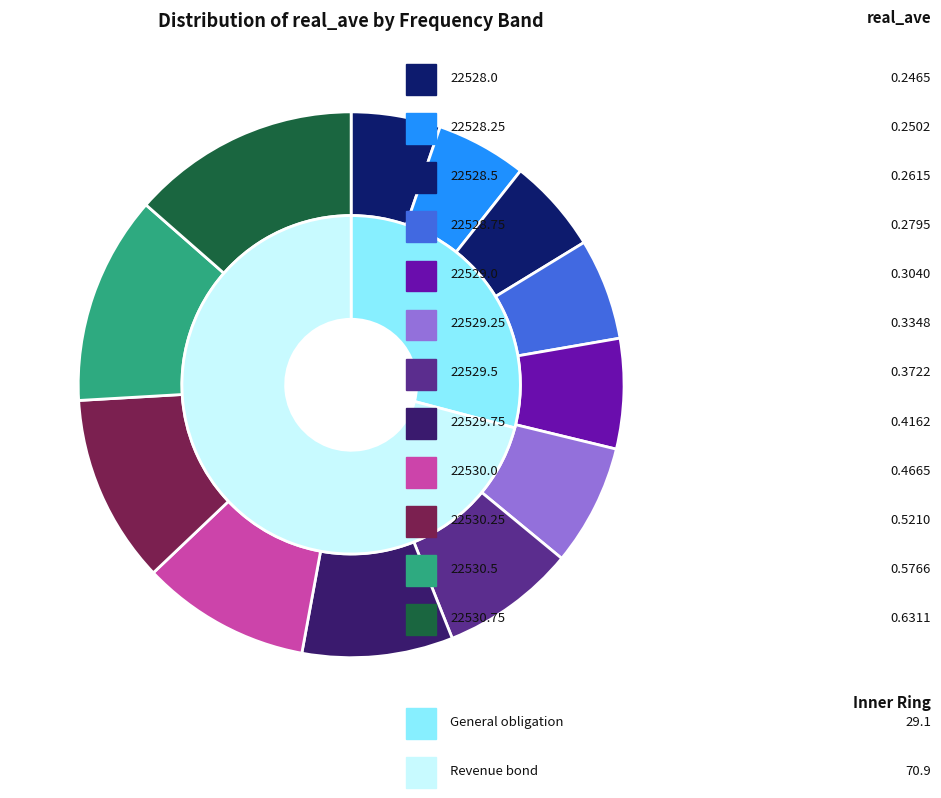

Rank the categories by value from highest to lowest.

22530.75, 22530.5, 22530.25, 22530.0, 22529.75, 22529.5, 22529.25, 22529.0, 22528.75, 22528.5, 22528.25, 22528.0